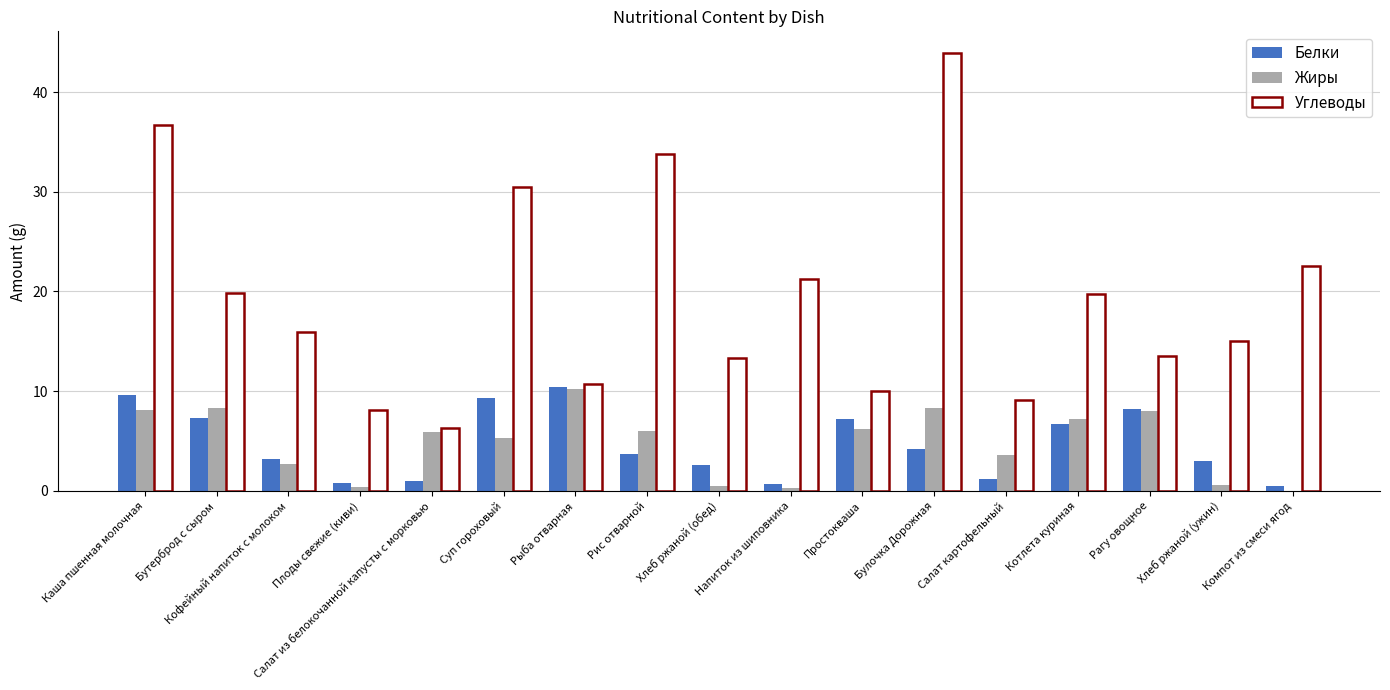

Are the bars horizontal?

No